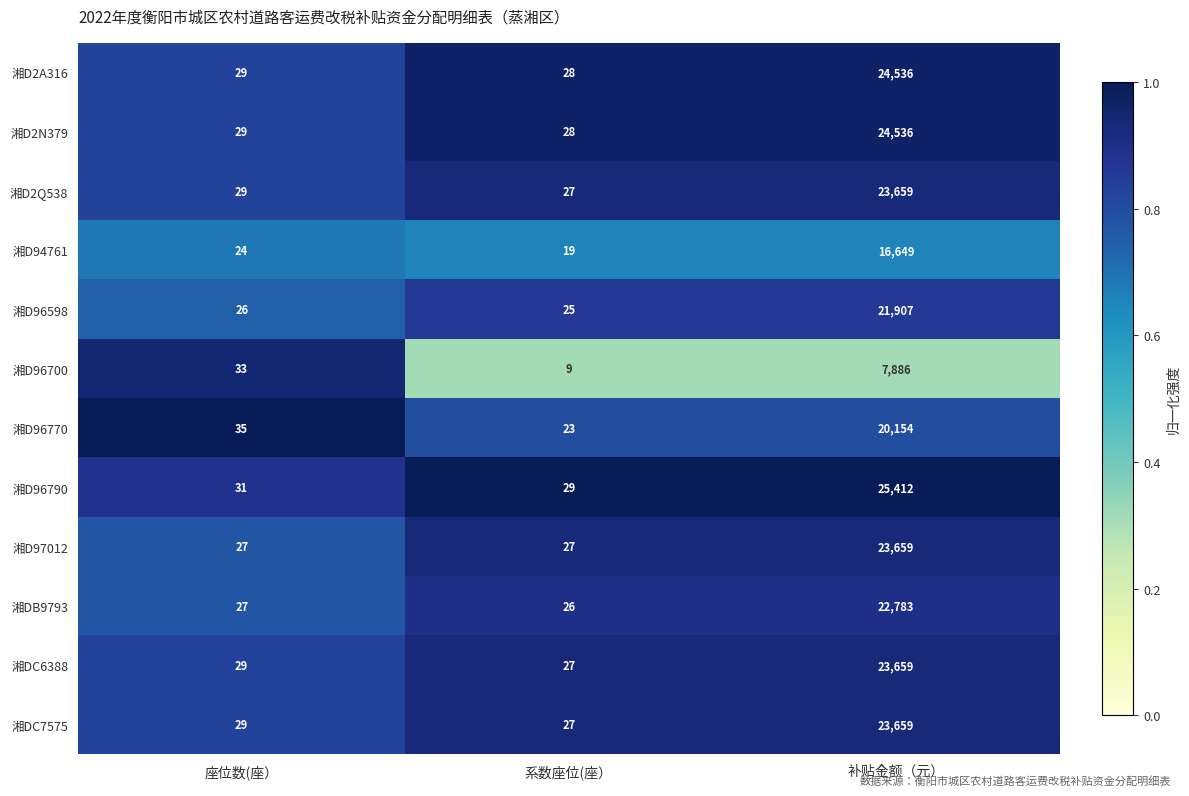

Rank the categories by 湘DC7575 value from lowest to highest.

系数座位(座）, 座位数(座）, 补贴金额（元）